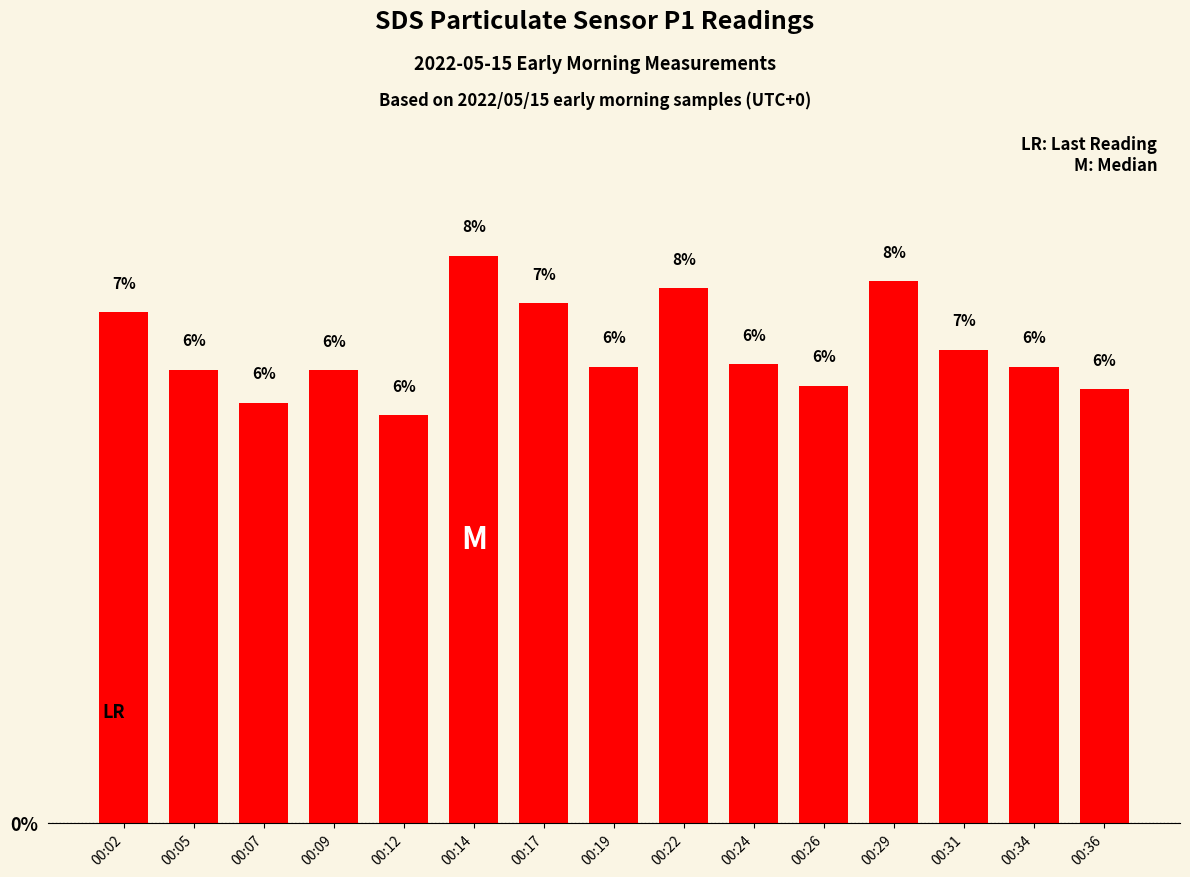

What is the difference between the values at 00:05 and 00:14?

1.6